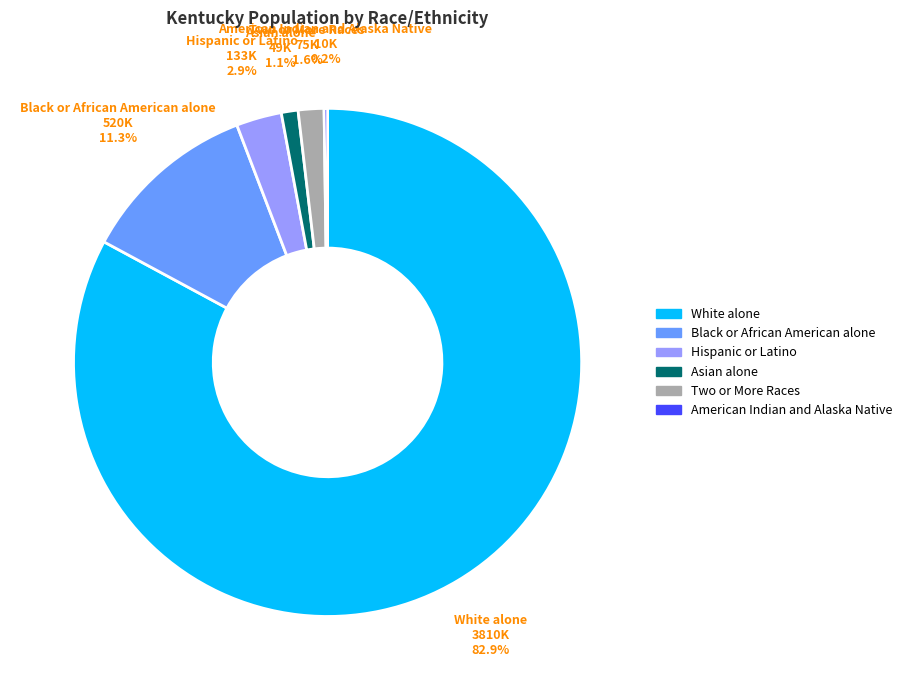

Which category accounts for the majority?

White alone